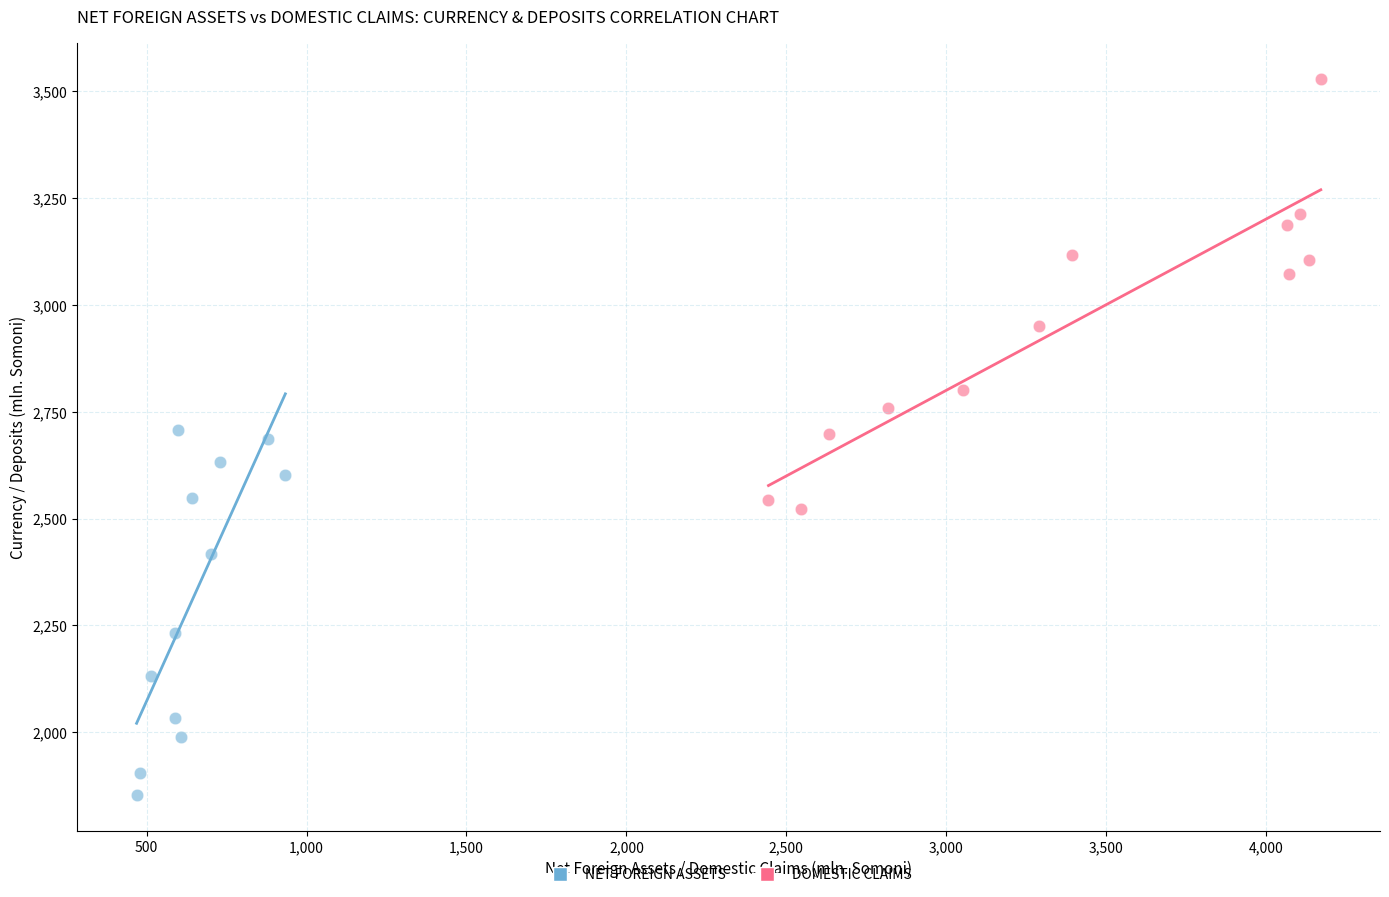

Which series has the widest spread of Y values?

DOMESTIC CLAIMS